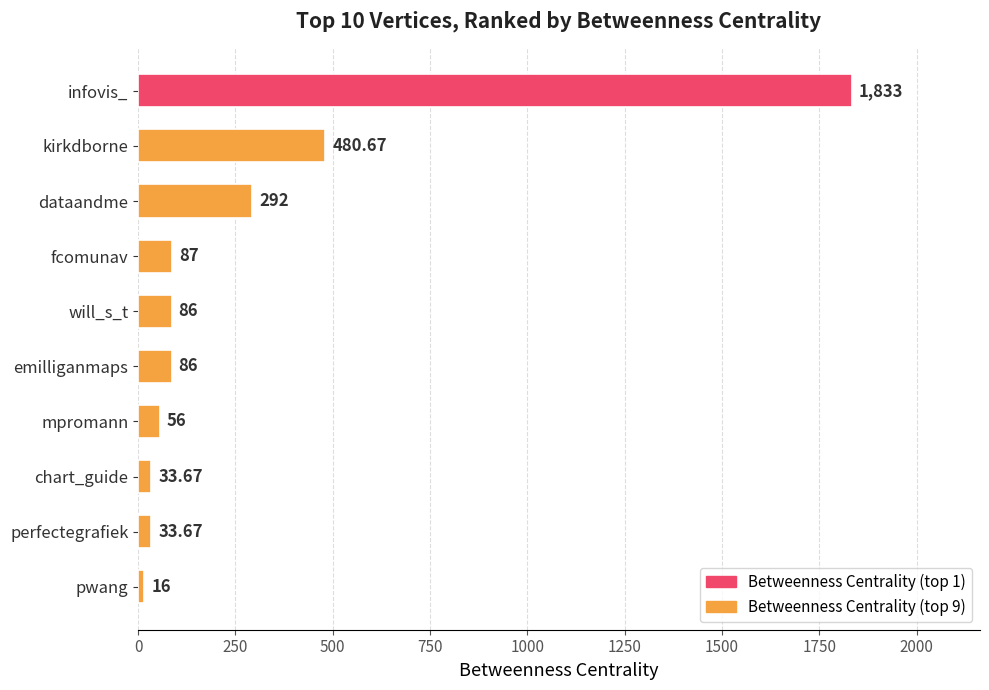

Where is the data nearest to the value 924?

kirkdborne